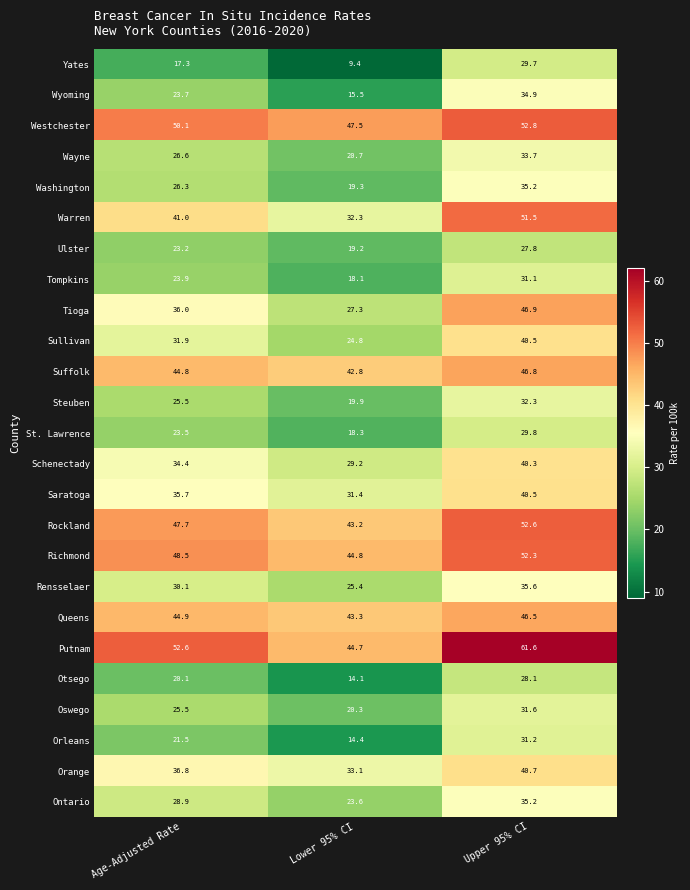

The value of Oswego at Lower 95% CI is 5.6. True or false?

False